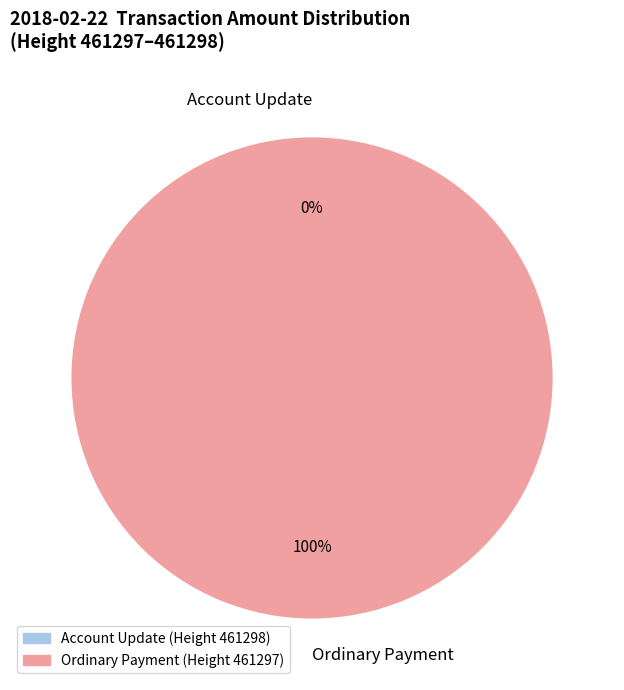

To the nearest percent, what is the combined percentage of 461298 and 461297?

100%